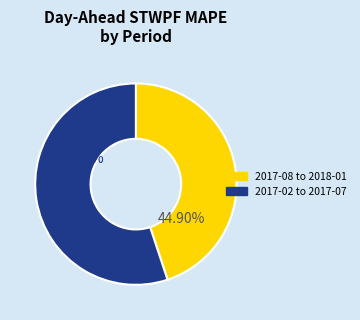

Is there a majority slice in this chart?

Yes